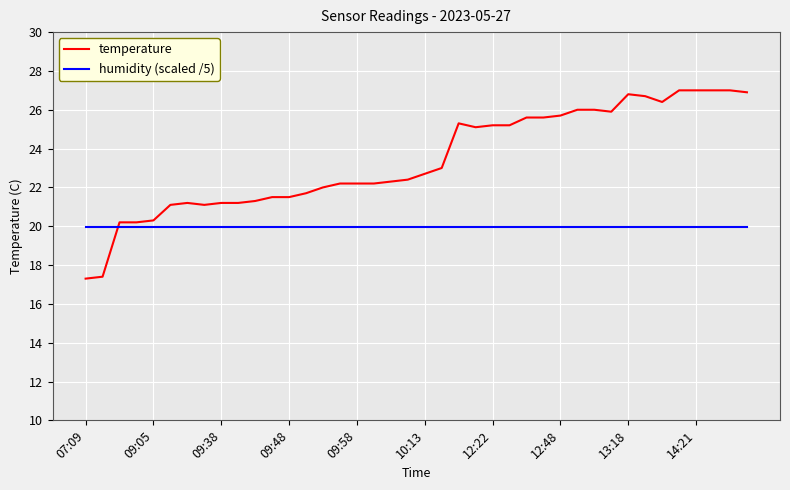

What is the difference between the maximum and minimum values in the temperature series?

9.7